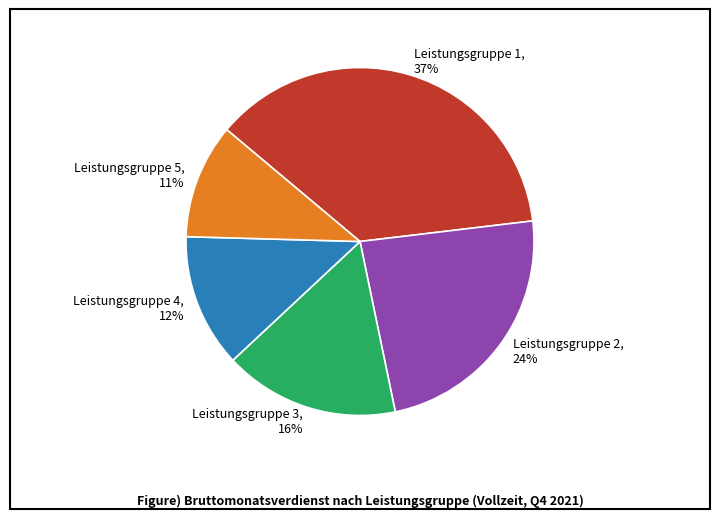

Count the number of slices in the pie.

5